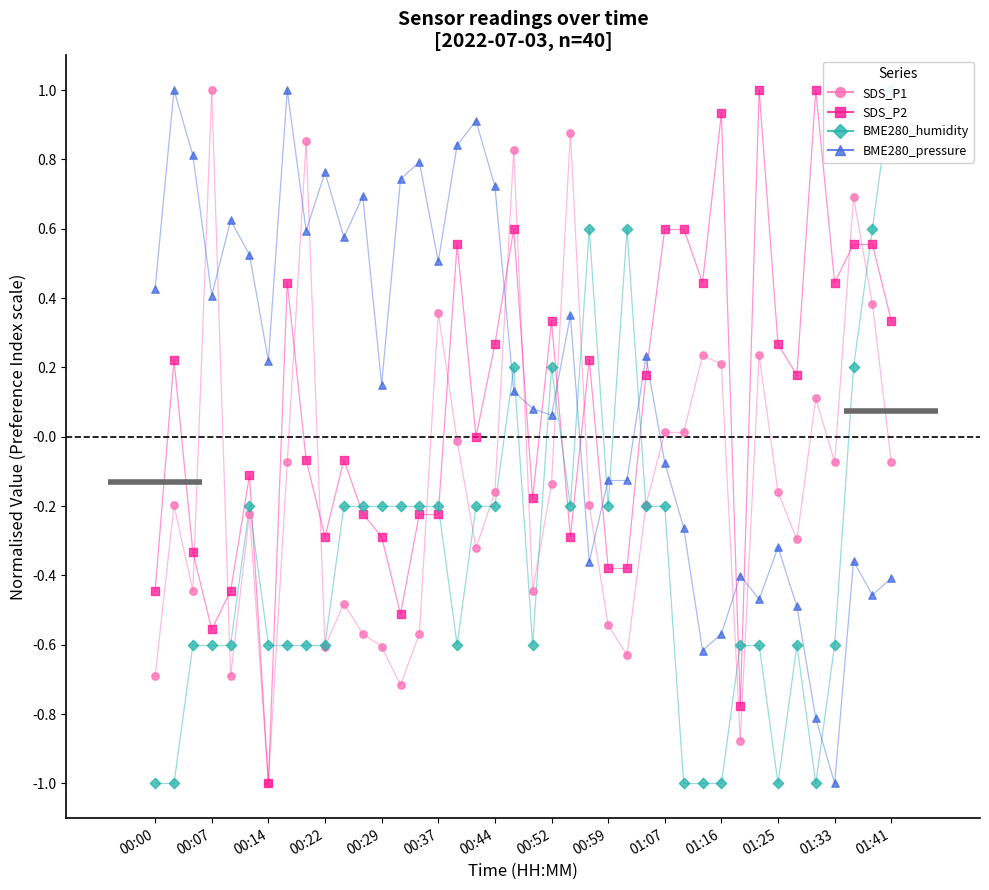

Is the value of SDS_P1 at 25 greater than the value of SDS_P2 at 25?

No